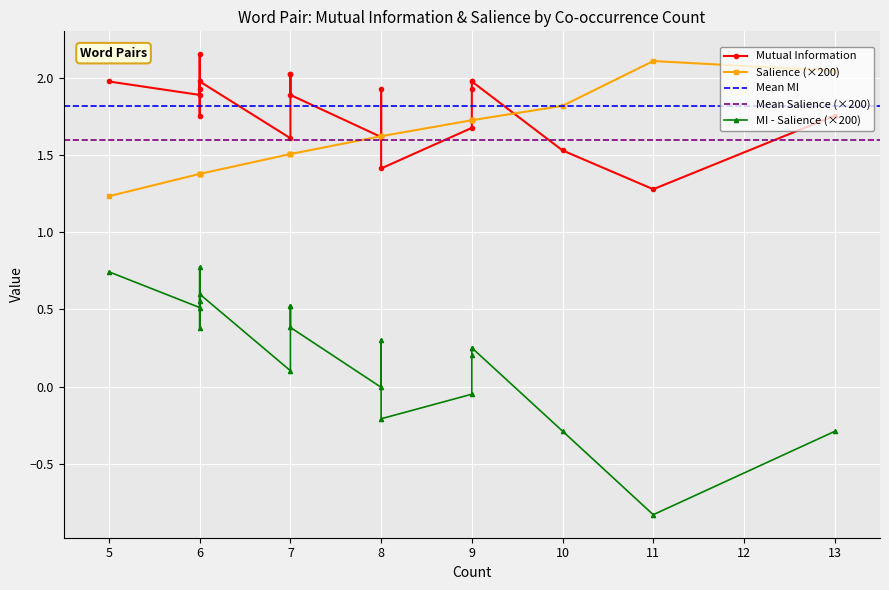

What is the difference between the maximum and second lowest values in the Mutual Information series?

0.7